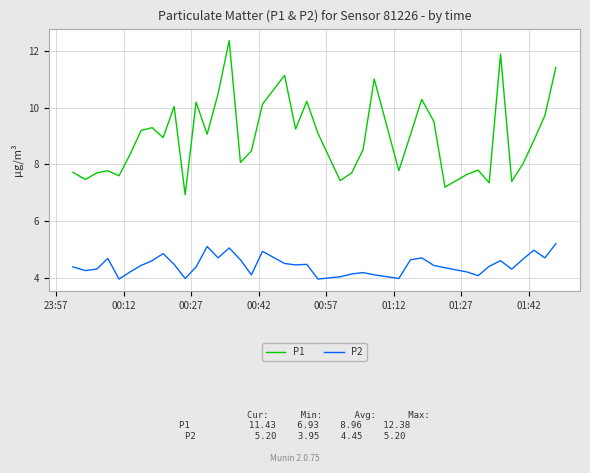

True or false: P2 and P1 intersect in this chart.

False